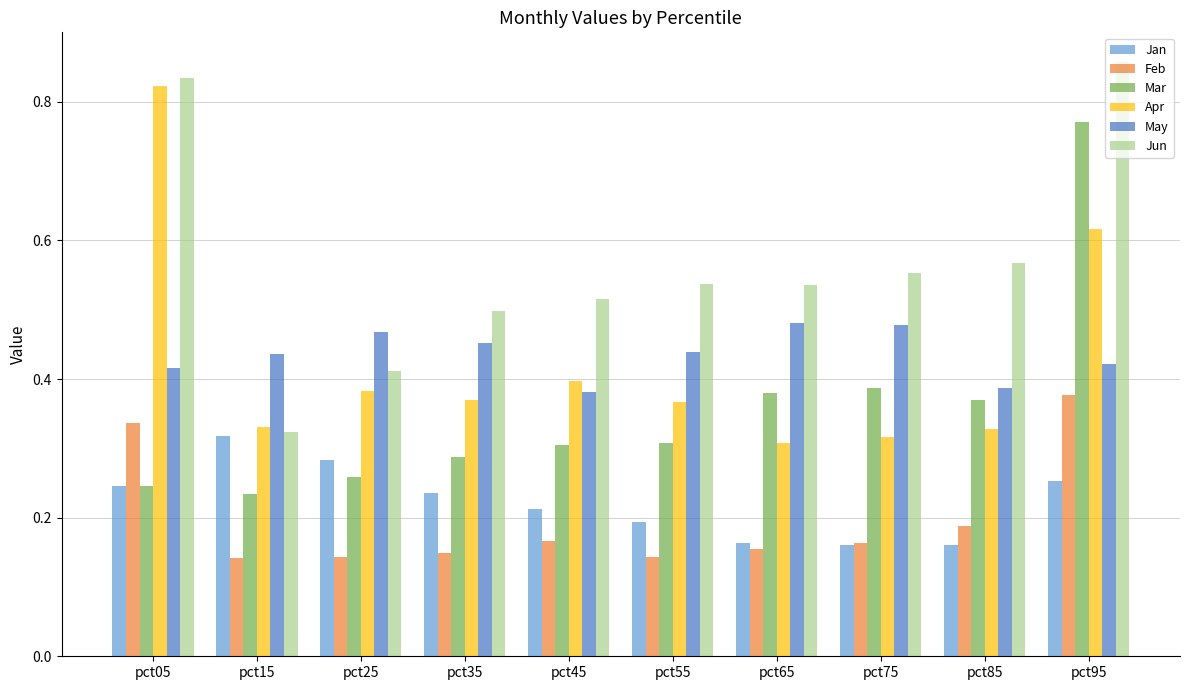

Where is Jun nearest to the value 0?

pct15